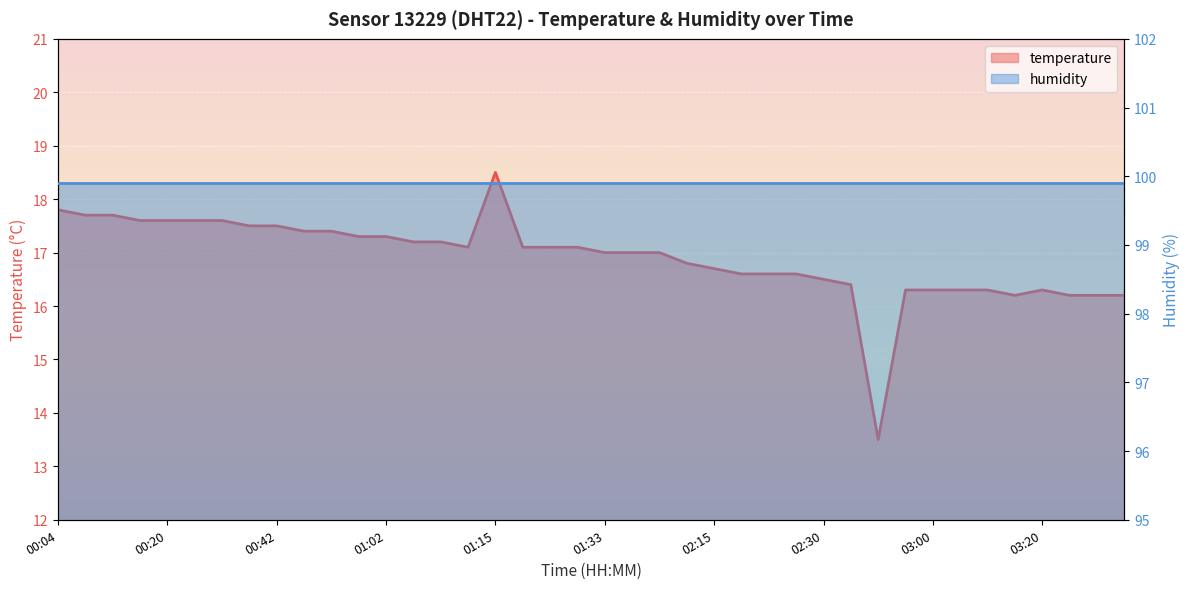

How many interior local peaks (higher than both neighbors) does the data have?

2